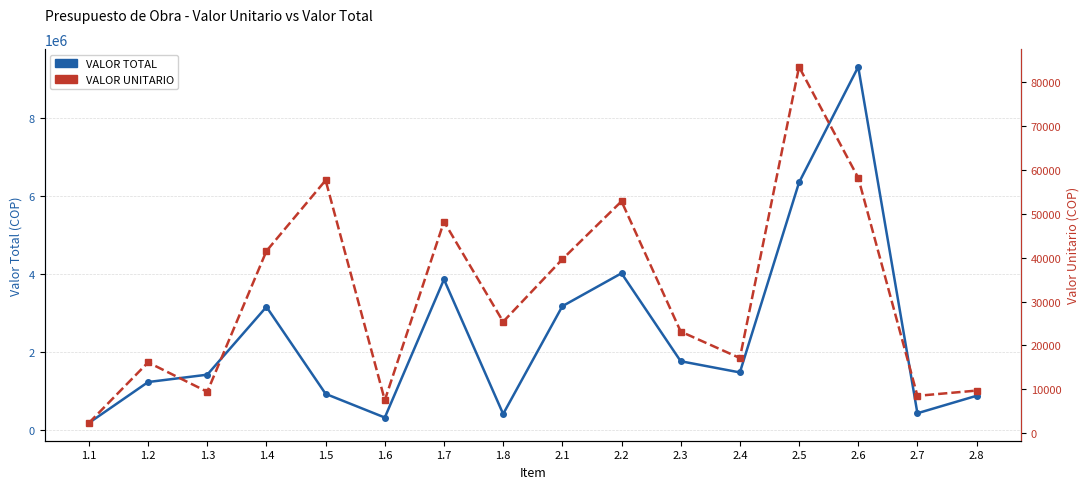

At which category does VALOR TOTAL reach its first local valley?

1.6